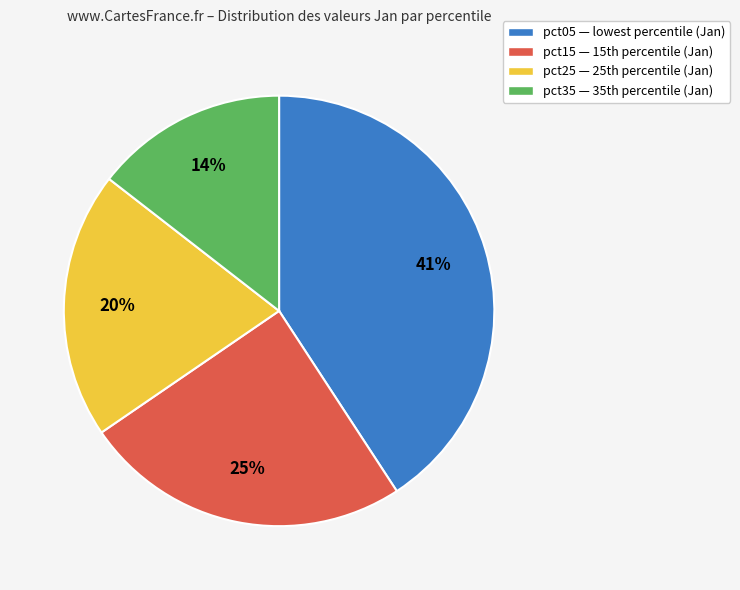

Is it true that pct05 — lowest percentile (Jan) is 41% of the pie?

True